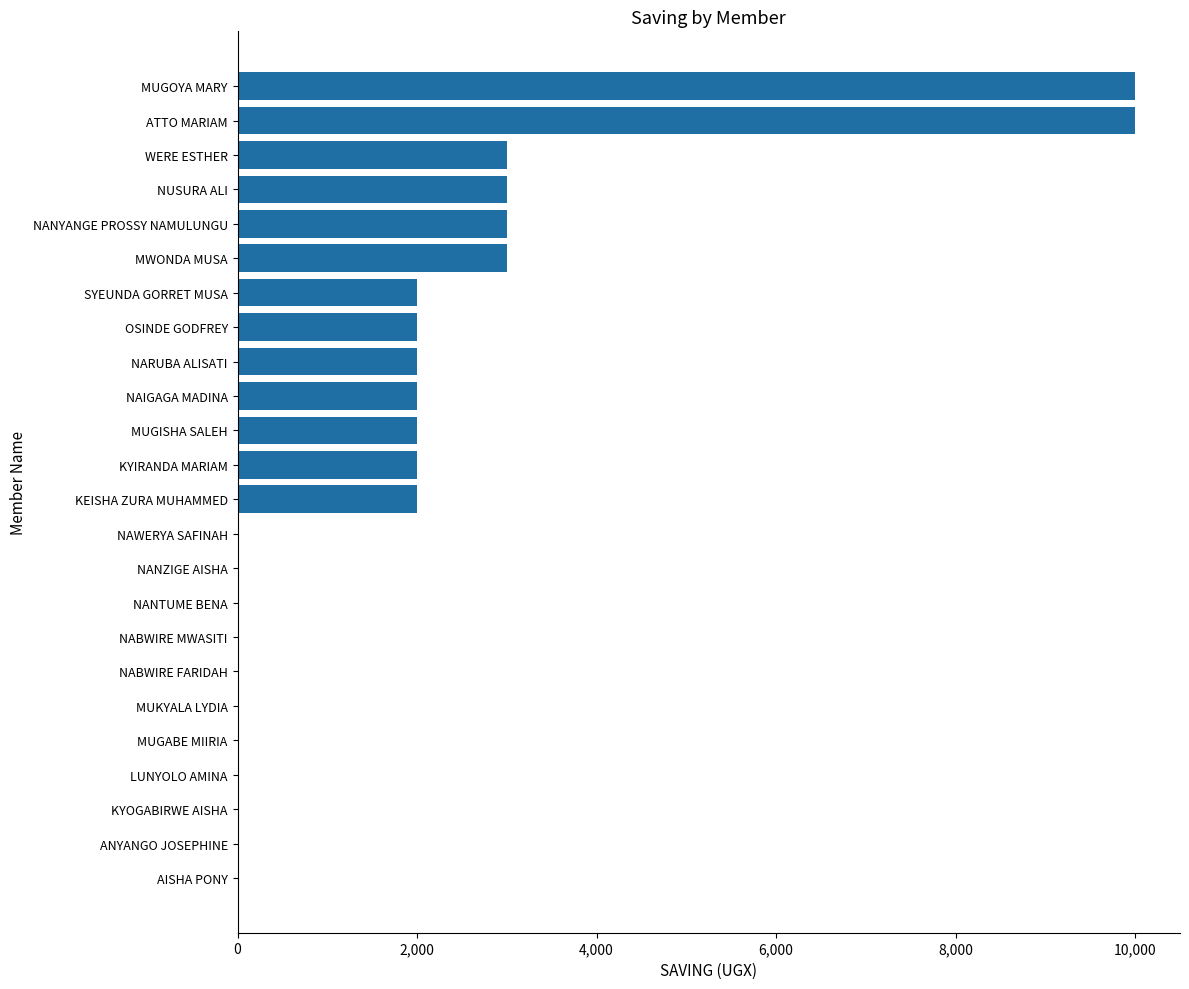

Are the bars horizontal?

Yes